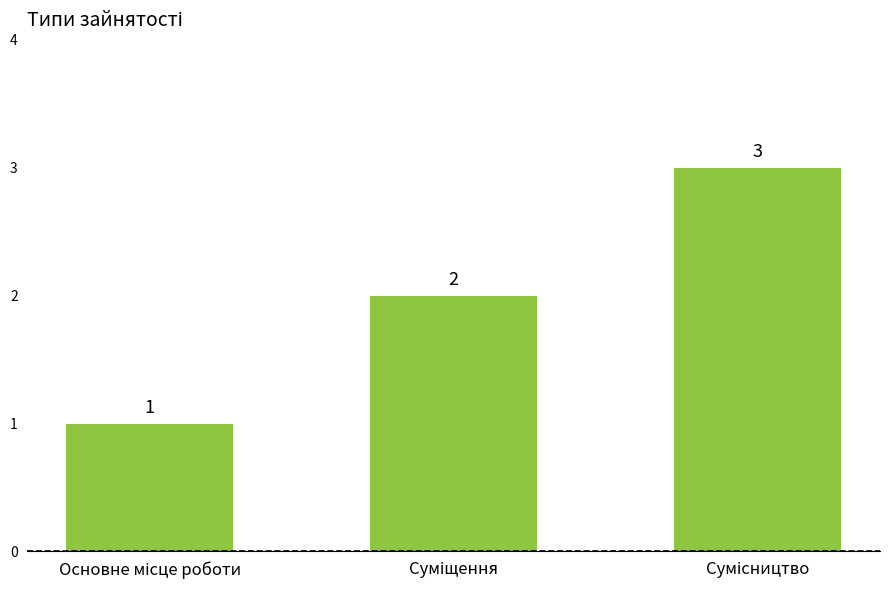

What is the greatest value displayed?

3